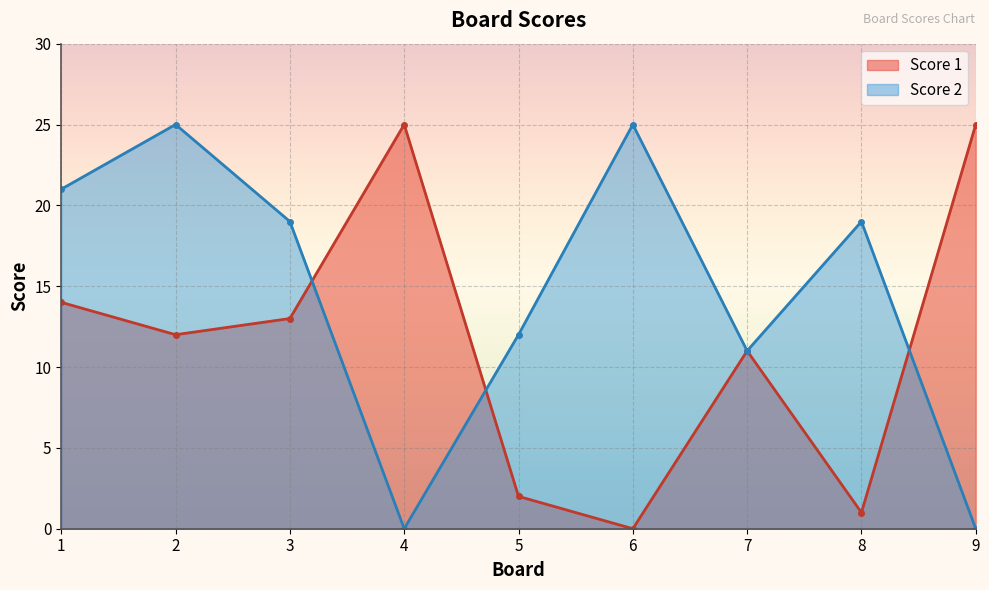

Which has a higher value, 7 or 4?

4